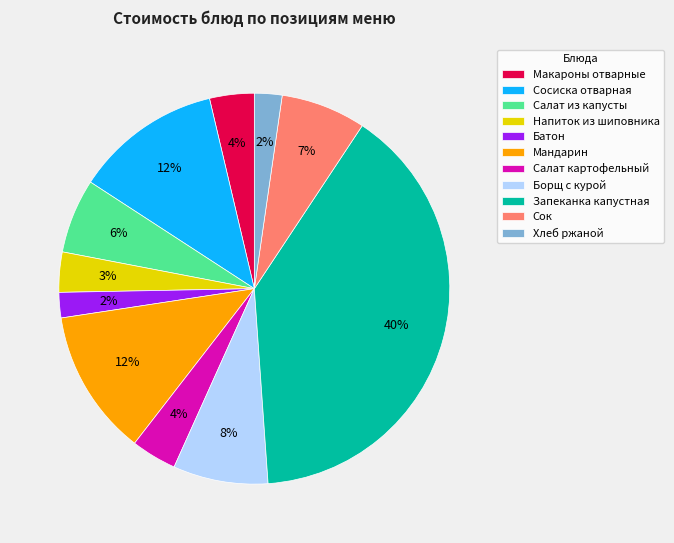

To the nearest percent, what is the combined percentage of Батон and Запеканка капустная?

42%